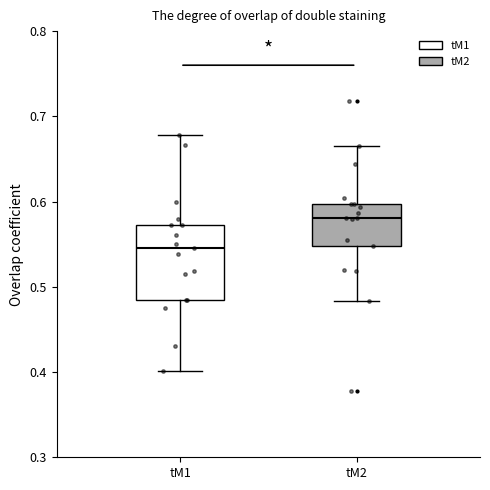

Comparing the boxes themselves (not the whiskers), which one is the tallest?

tM1